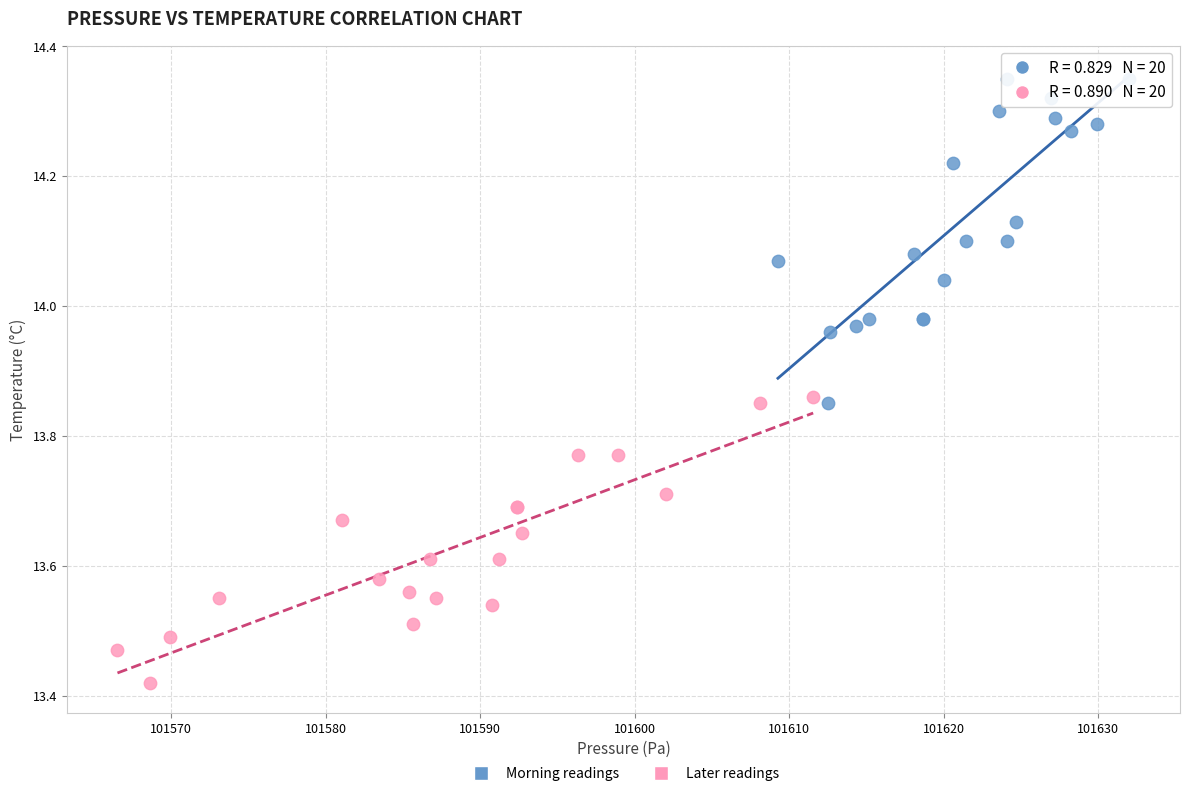

Which series contains the highest Y value?

Morning readings